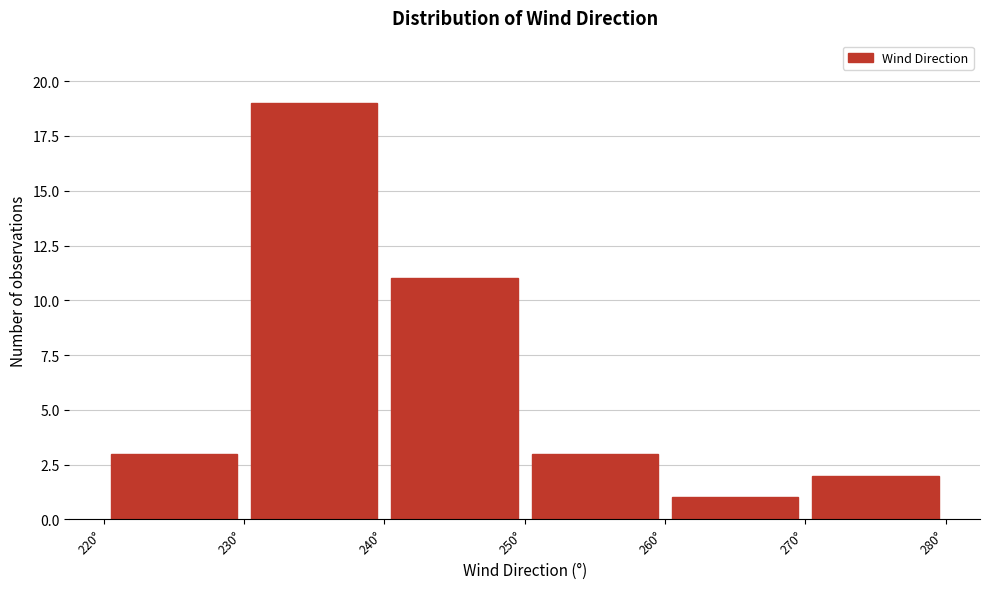

Reading left to right, transcribe this chart: for each bar, give the range it covers on the x-axis and its height. The values are not printed on the chart, so give them approximately, as read against the axis.

220 to 230: 3
230 to 240: 19
240 to 250: 11
250 to 260: 3
260 to 270: 1
270 to 280: 2